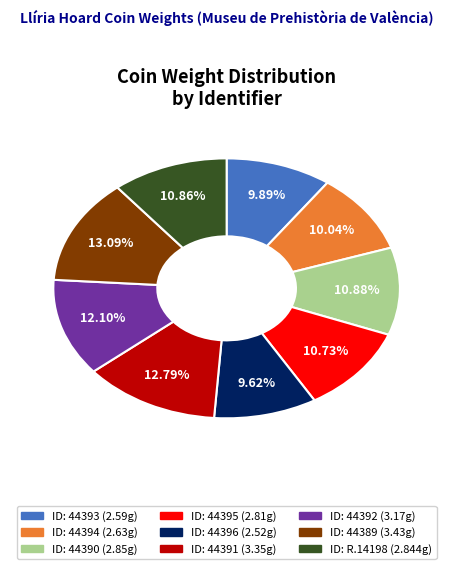

Is there a majority slice in this chart?

No